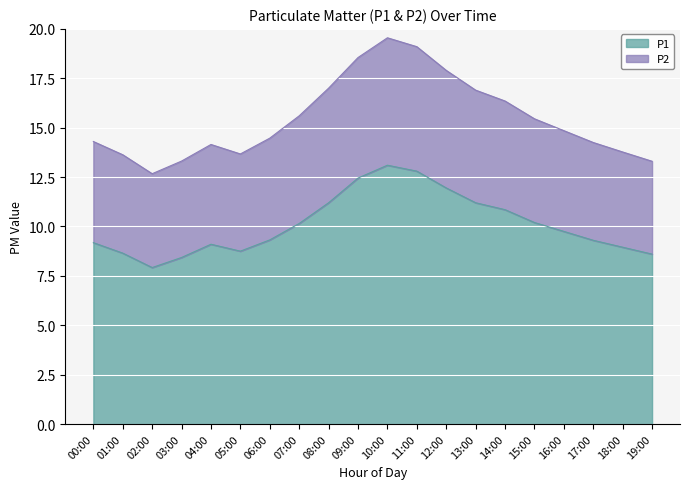

What is the sum of all P2 values?

308.8